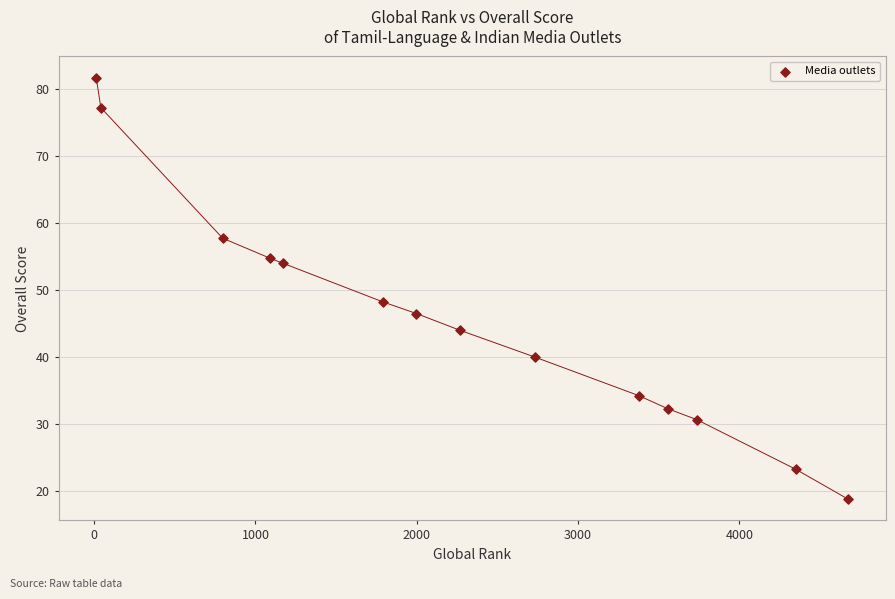

What is the range of Y values (max minus min)?

63.0